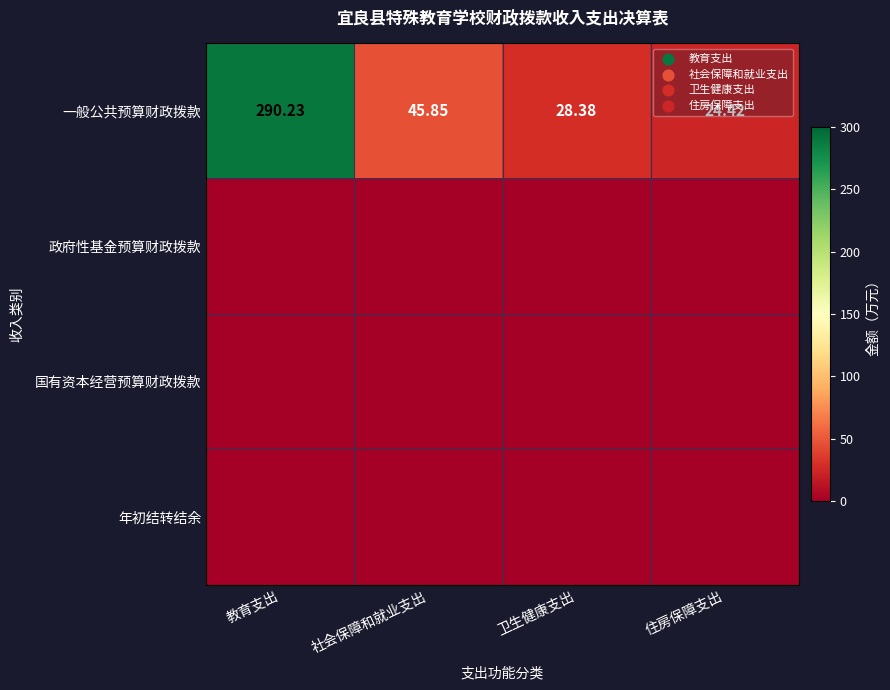

Which series changed the most between 社会保障和就业支出 and 卫生健康支出?

一般公共预算财政拨款